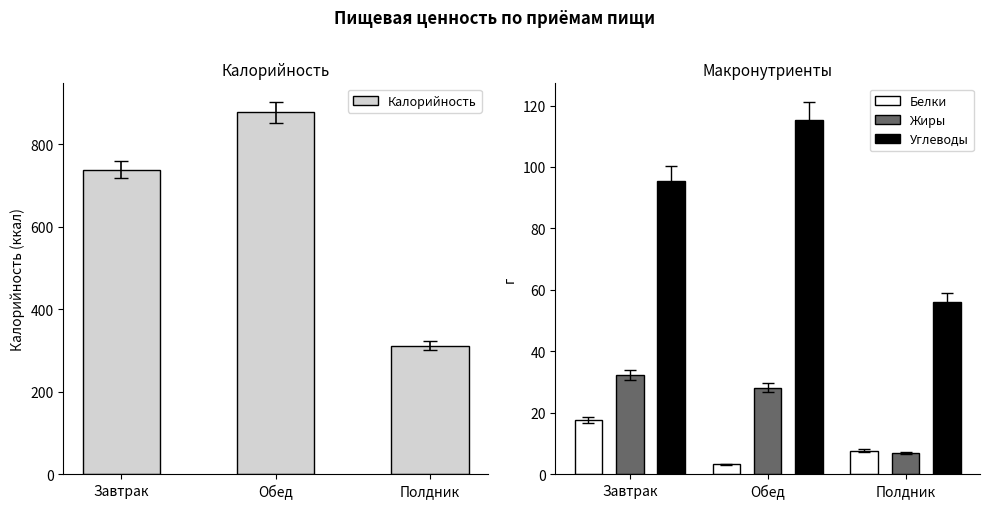

At how many categories does at least one series exceed 280?

3